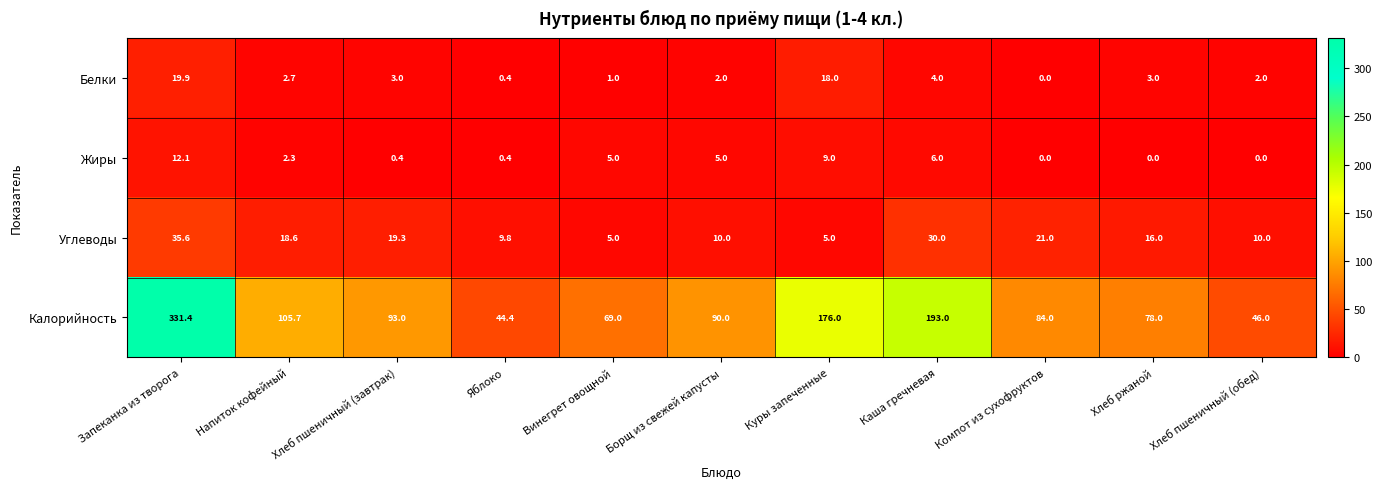

How many data points does each series have?

11